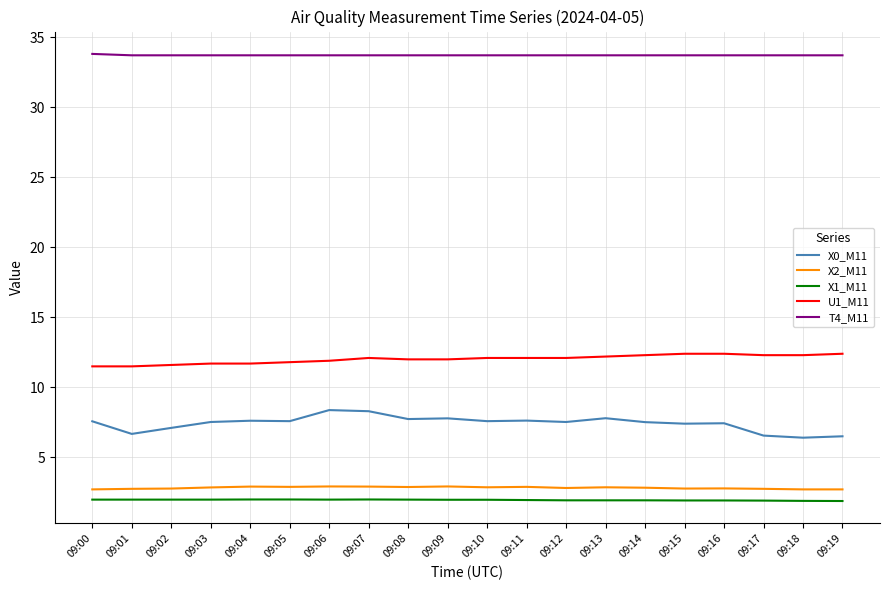

Which series has the largest total across all categories?

T4_M11